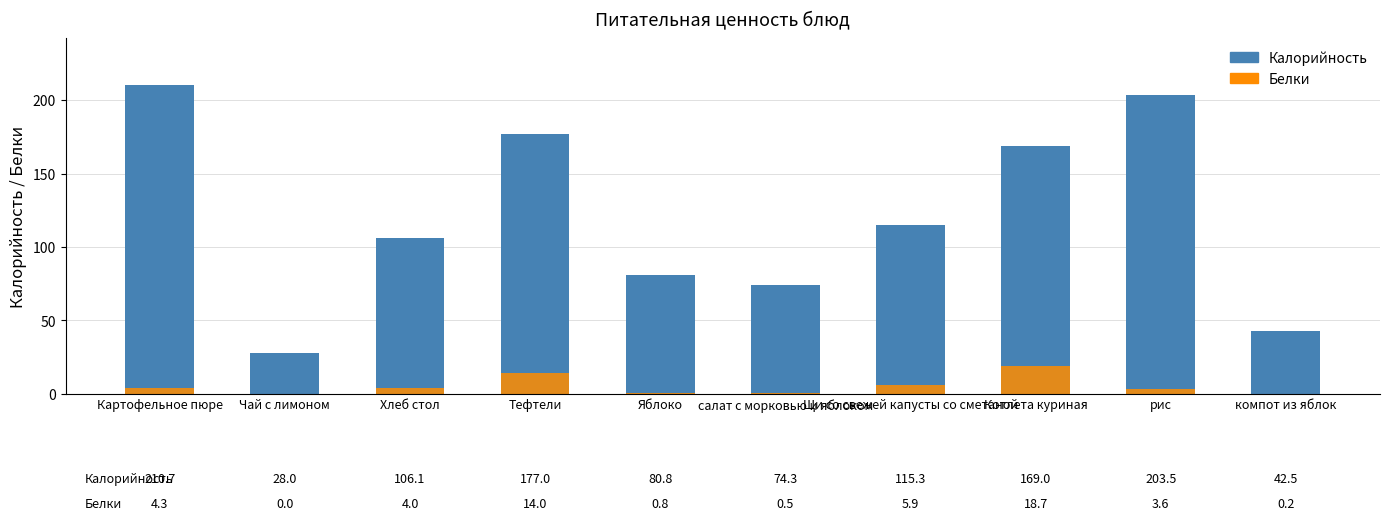

Is it true that Калорийность equals 203.5 at рис?

True